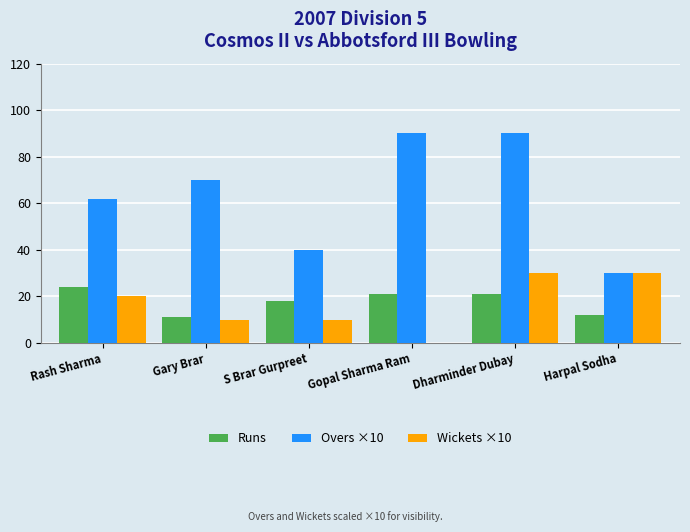

What is the highest value of the Runs series?

24